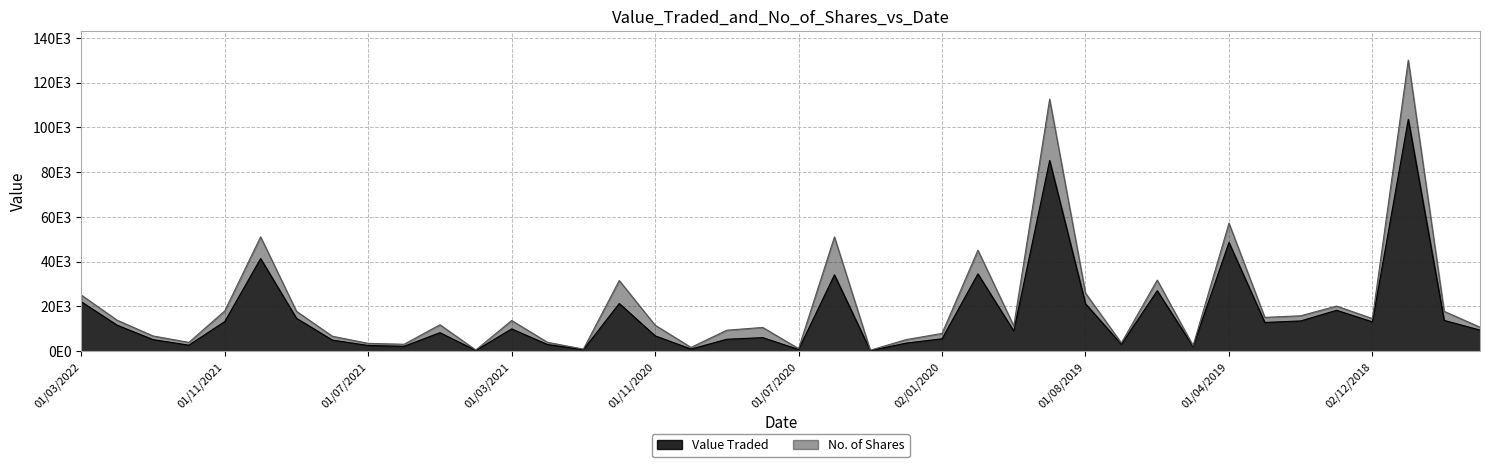

True or false: No. of Shares and Value Traded cross at least once.

False